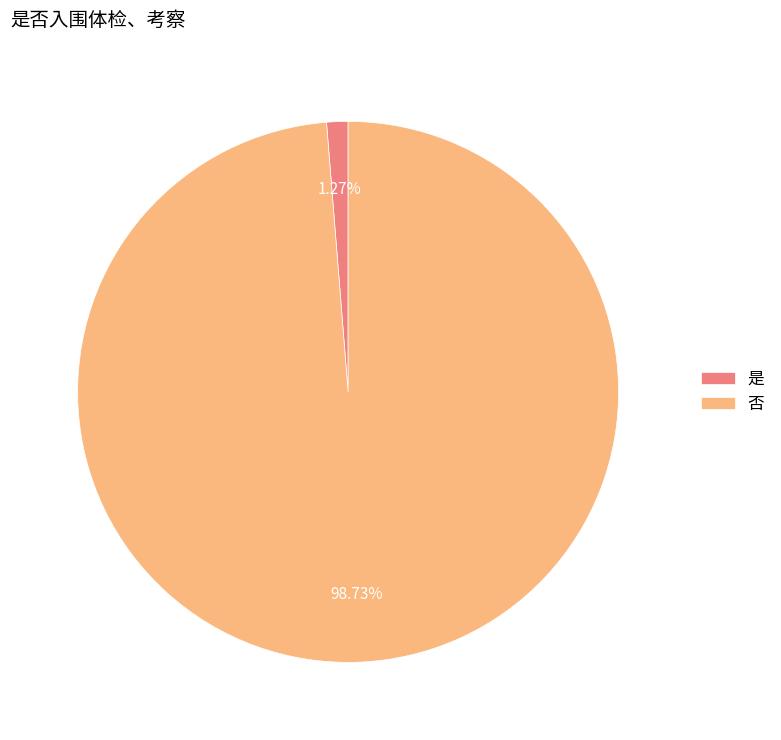

To the nearest percent, what percentage of the pie is 是?

1%